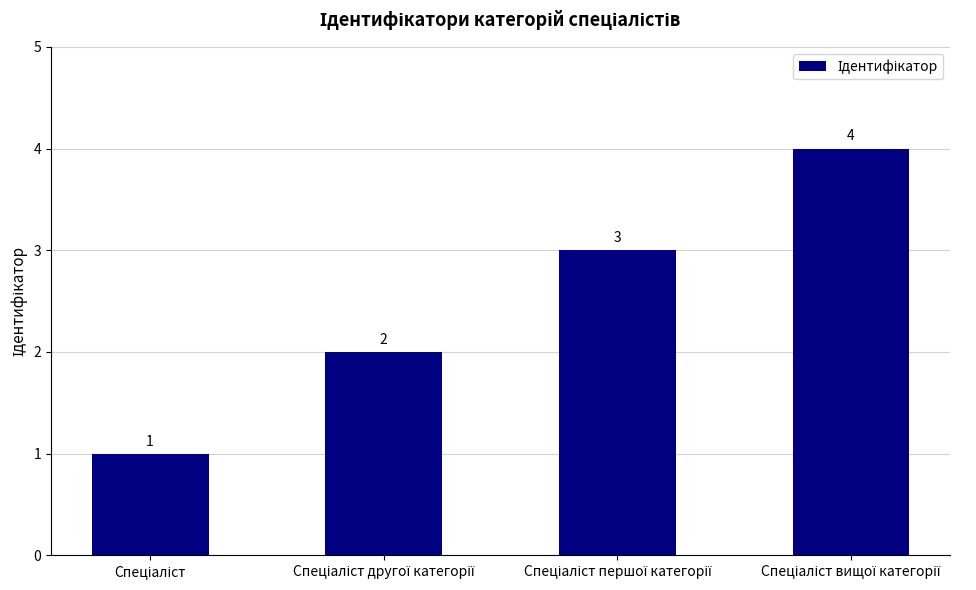

What is the difference between the maximum and minimum values?

3